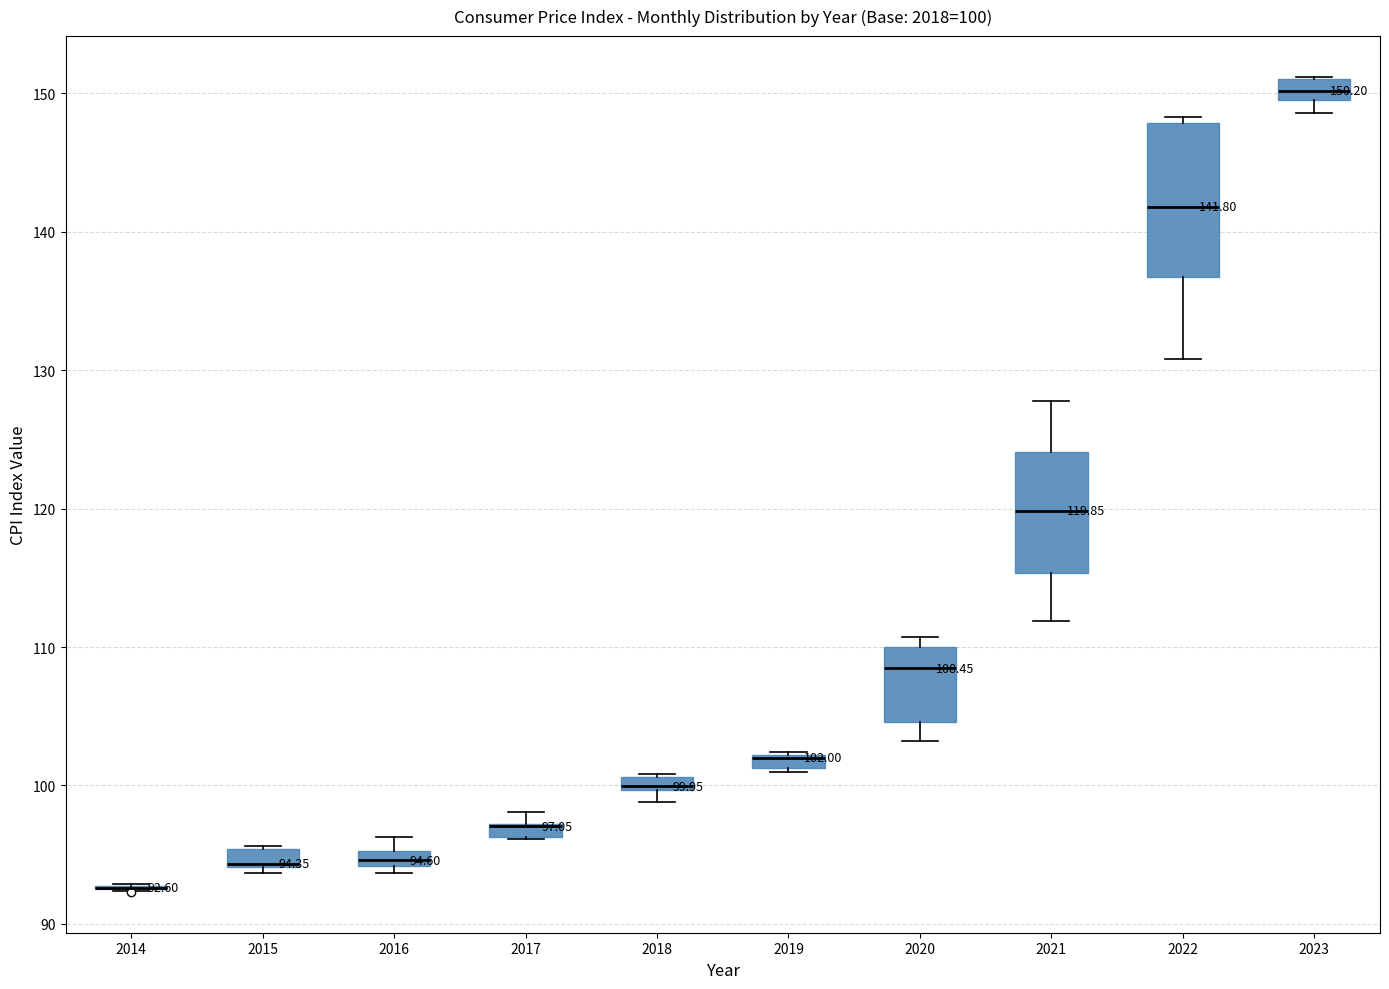

Which box is the tallest, from its lower edge to its upper edge?

2022